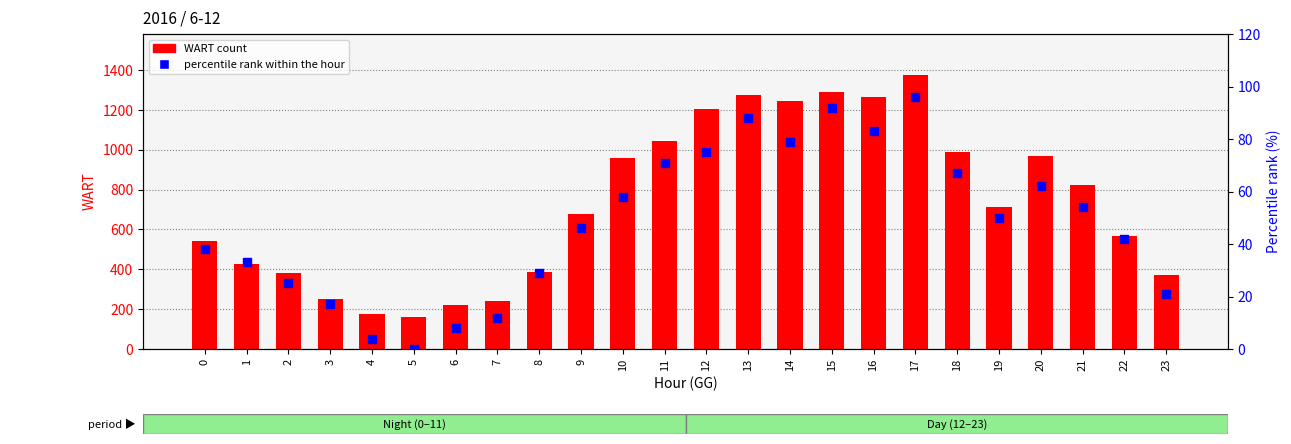

Is the value of WART count at 17 greater than the value of percentile rank at 12?

Yes